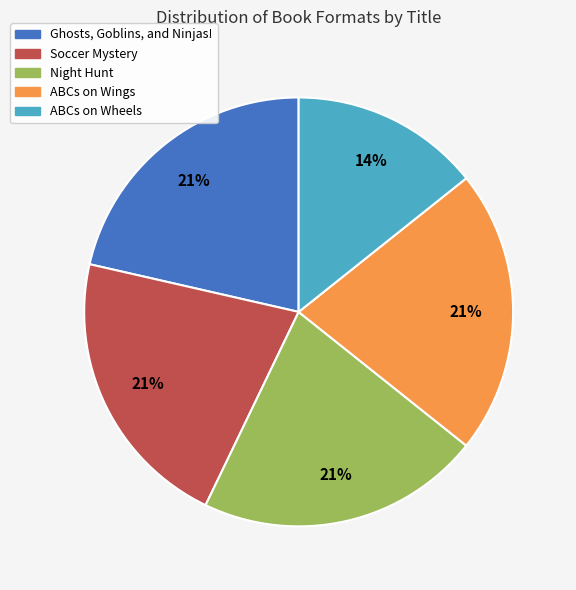

What is the ratio of the value at Ghosts, Goblins, and Ninjas! to the value at ABCs on Wheels?

1.5